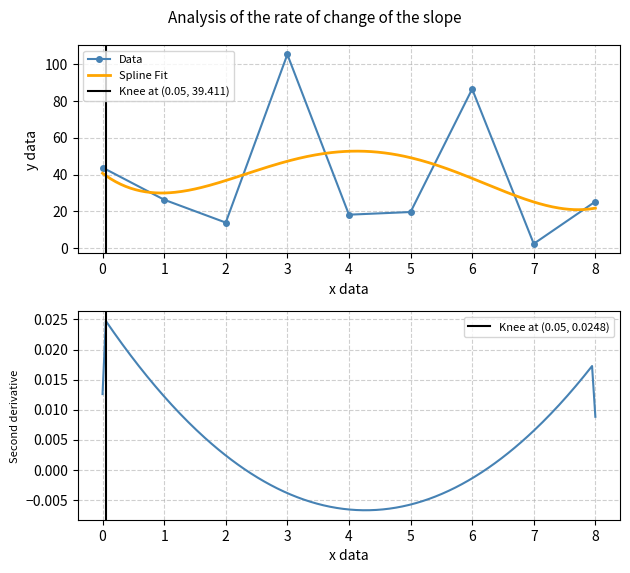

At which category does Data reach its first local valley?

2